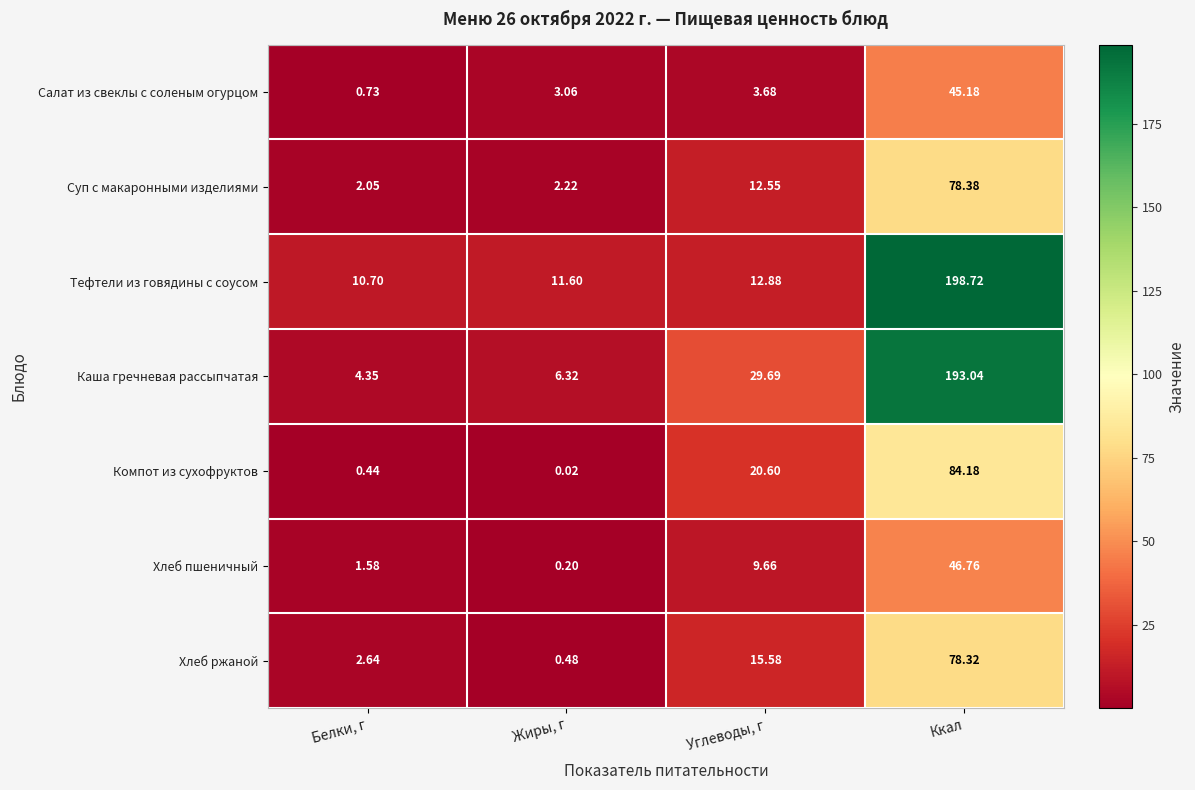

List the series in order of their peak value, lowest first.

Салат из свеклы с соленым огурцом, Хлеб пшеничный, Хлеб ржаной, Суп с макаронными изделиями, Компот из сухофруктов, Каша гречневая рассыпчатая, Тефтели из говядины с соусом